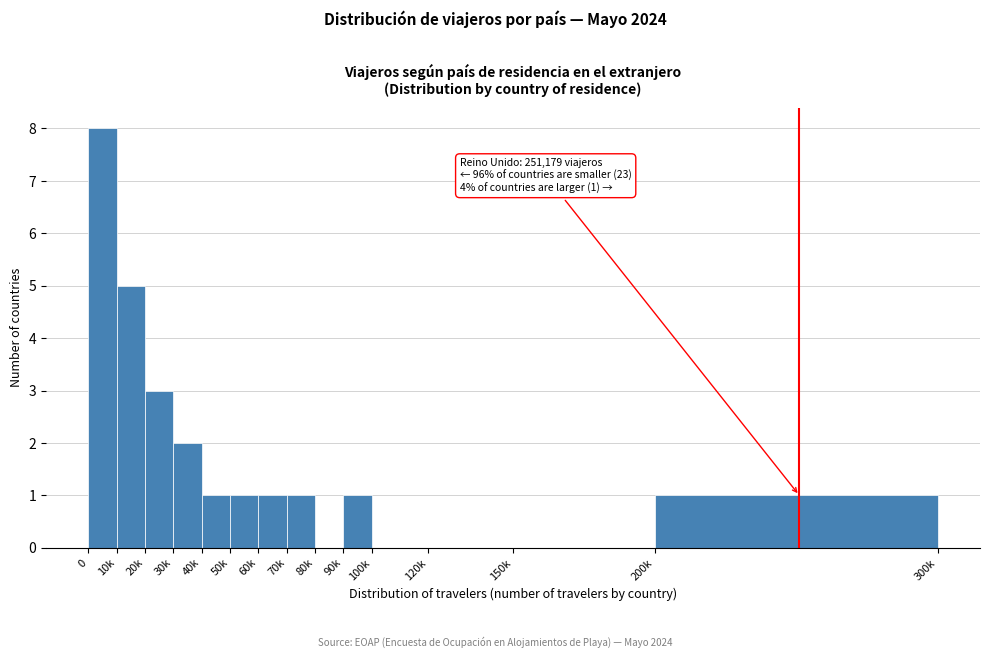

Reading left to right, transcribe all the data shown in this chart.

0=8	10k=5	20k=3	30k=2	40k=1	50k=1	60k=1	70k=1	80k=0	90k=1	100k=0	120k=0	150k=0	200k=1